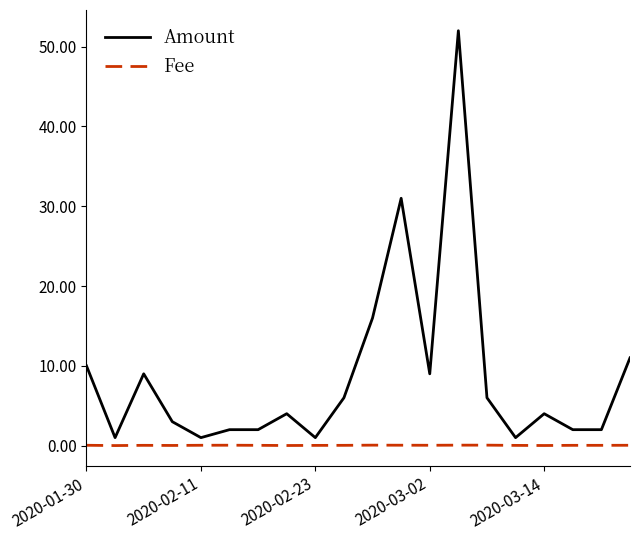

List the series in order of their overall mean, highest first.

Amount, Fee